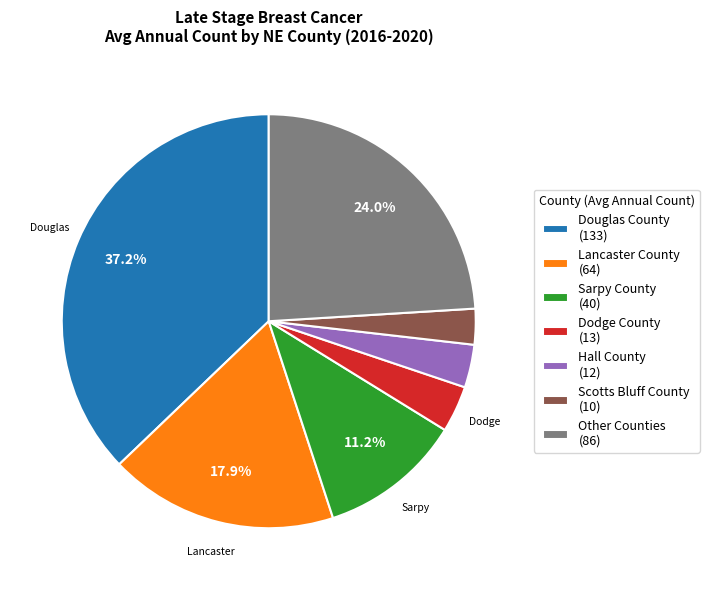

How many segments does this pie chart have?

7